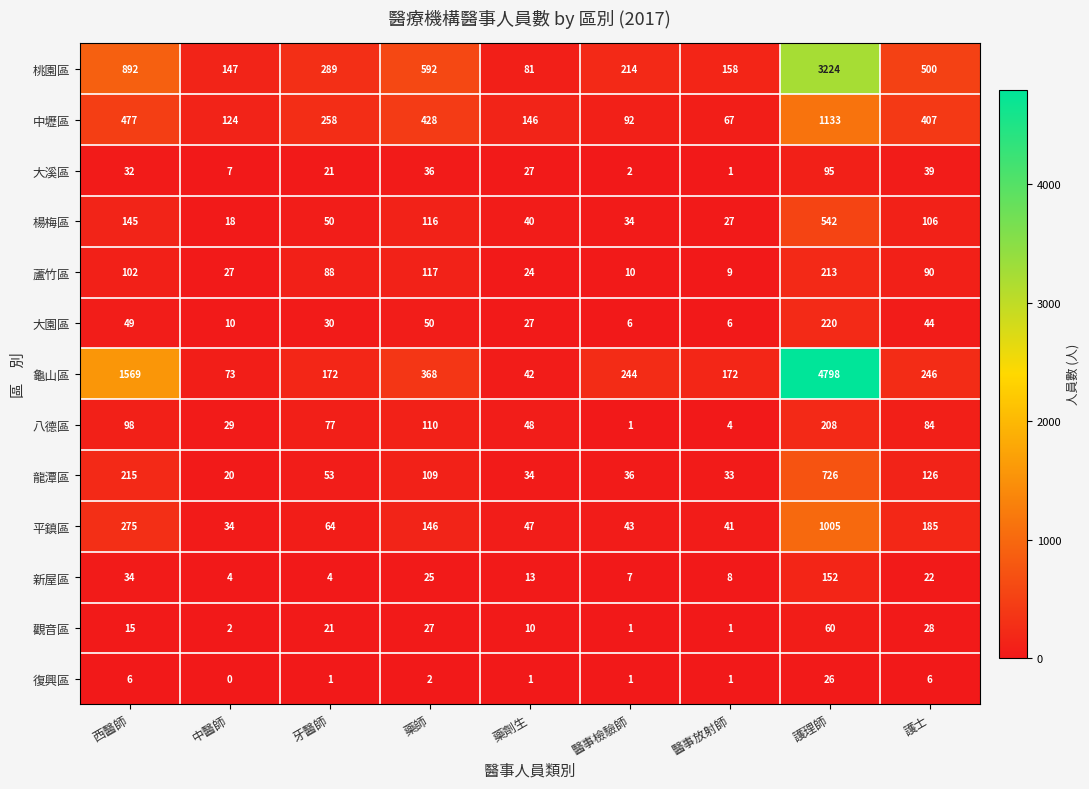

What is the average value of the 大溪區 series?

29